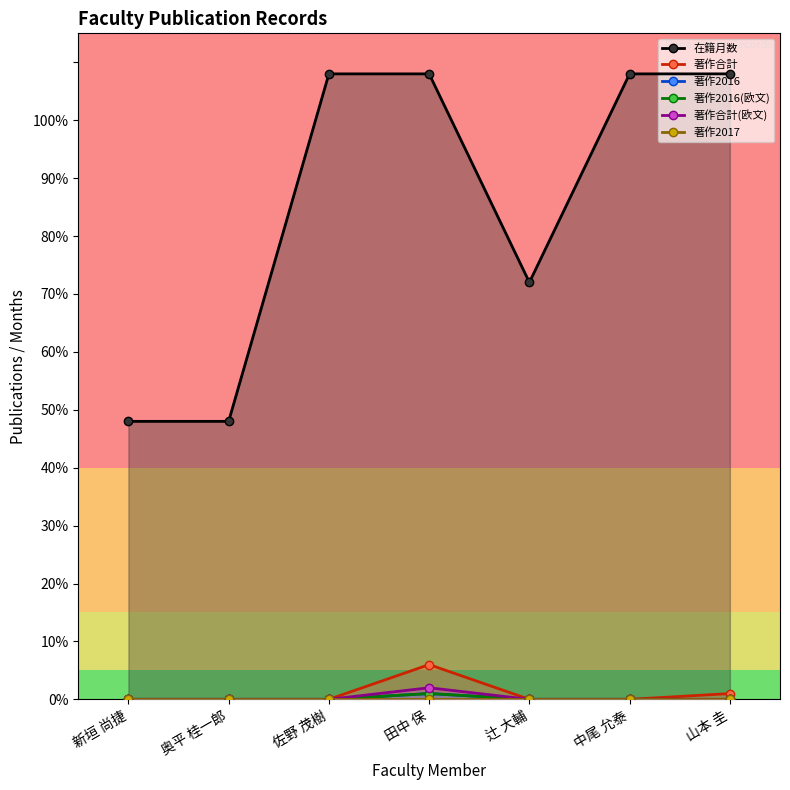

Rank the series at 佐野 茂樹 from highest to lowest value.

在籍月数, 著作合計, 著作2016, 著作2016(欧文), 著作合計(欧文), 著作2017